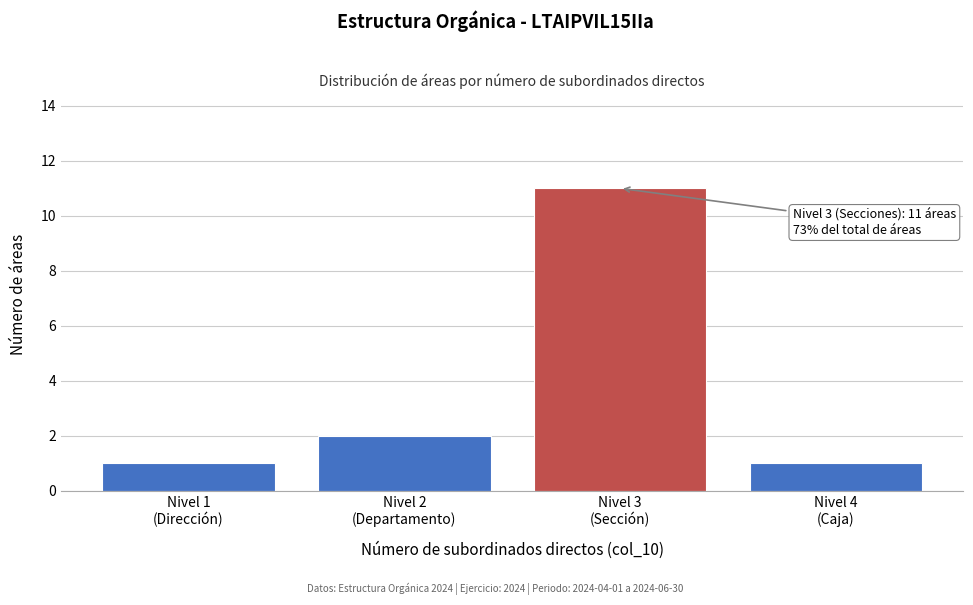

Reading left to right, transcribe all the data shown in this chart.

1	2	11	1